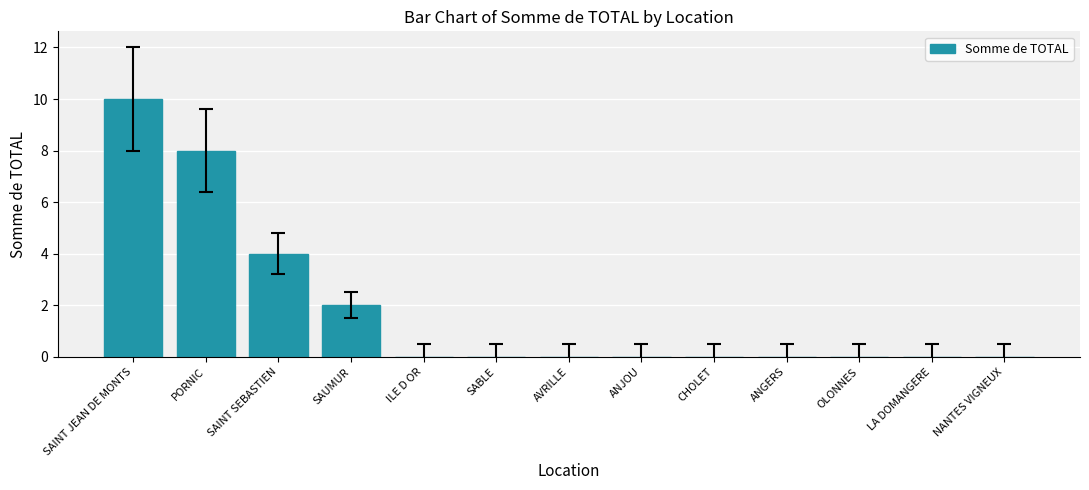

Where is the data nearest to the value 5?

SAINT SEBASTIEN